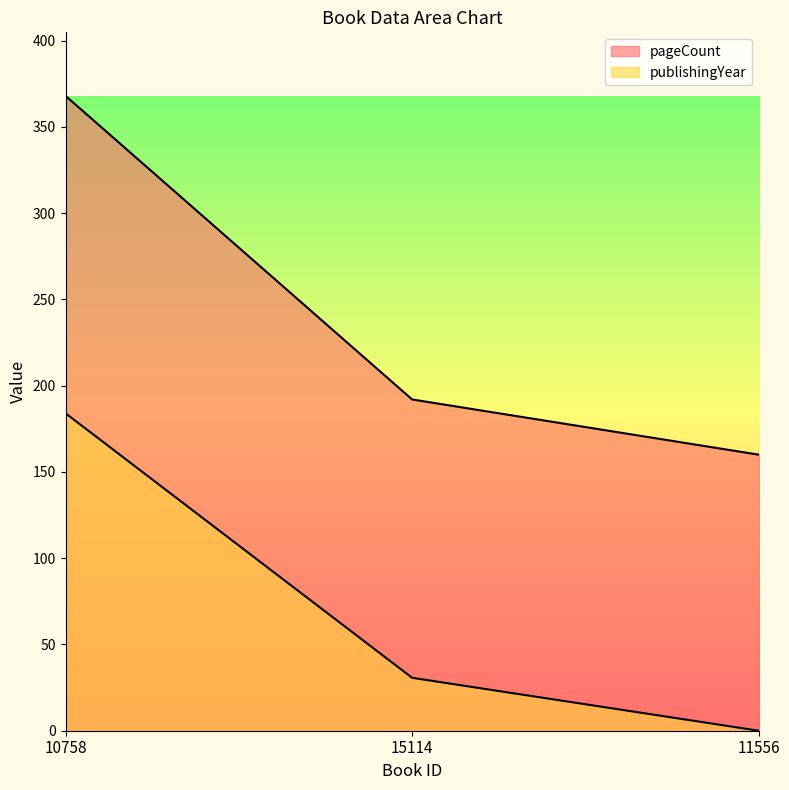

What is the maximum value shown in the chart?

368.0